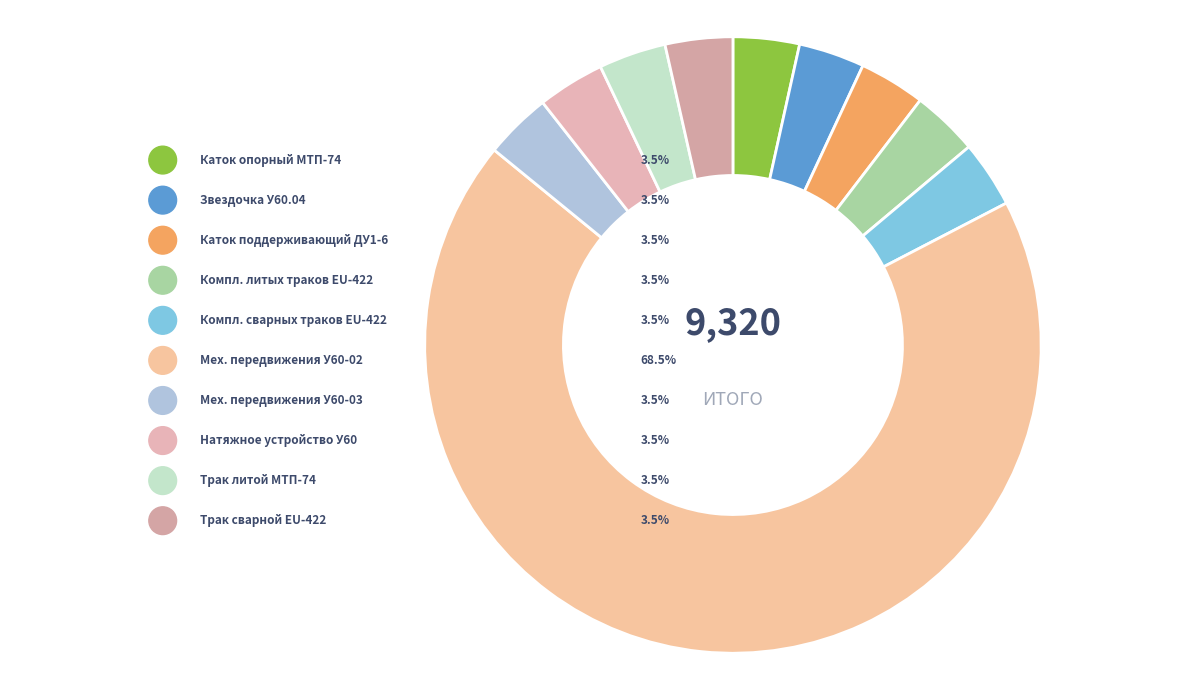

Is there a majority slice in this chart?

Yes